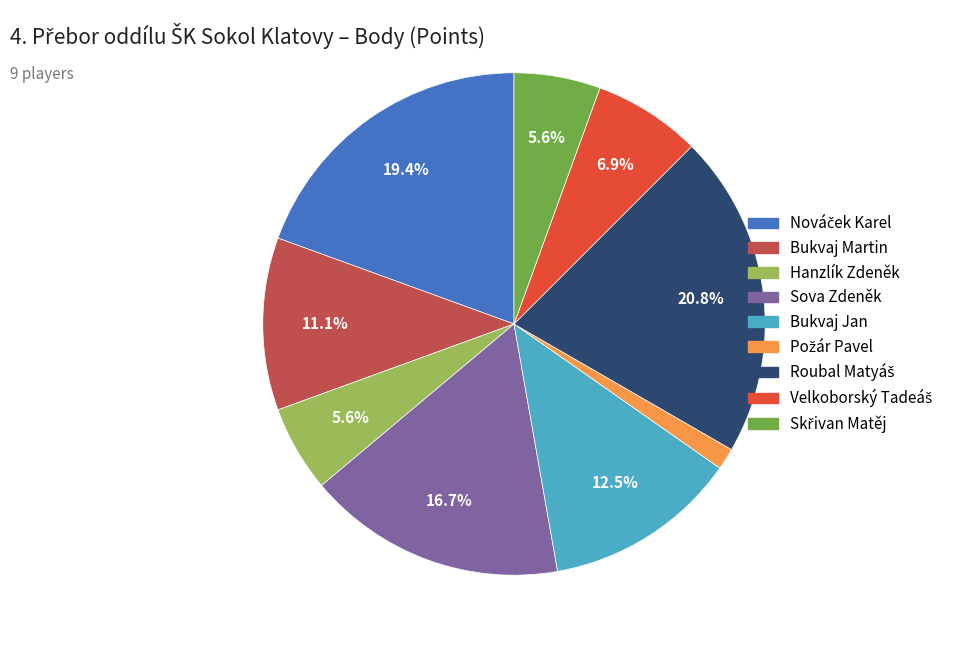

To the nearest percent, what percentage of the pie is Hanzlík Zdeněk?

6%